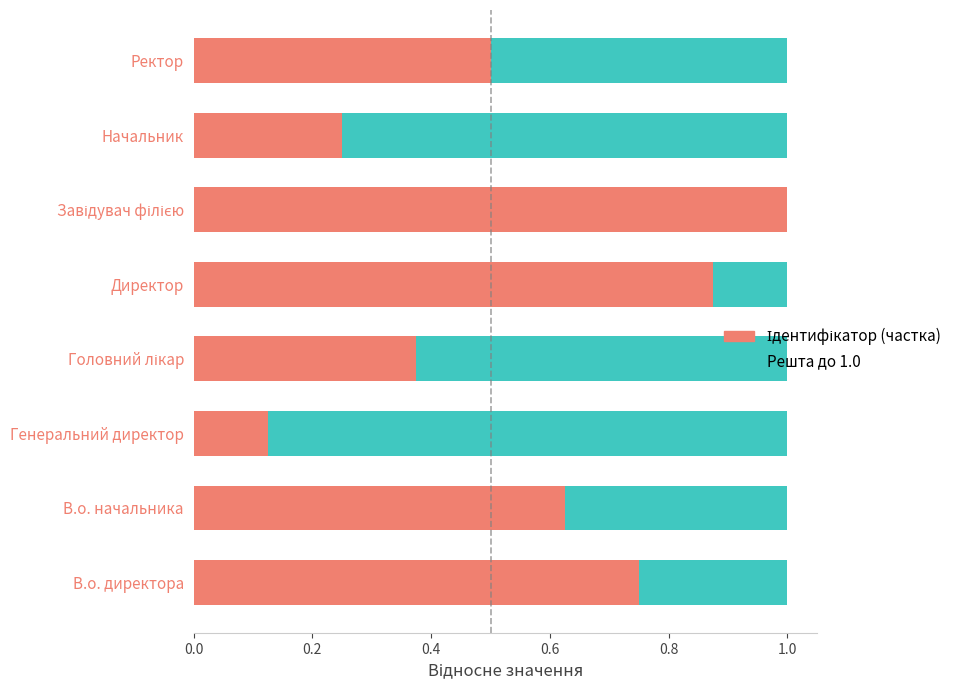

What is the total value across all series at В.о. директора?

1.0